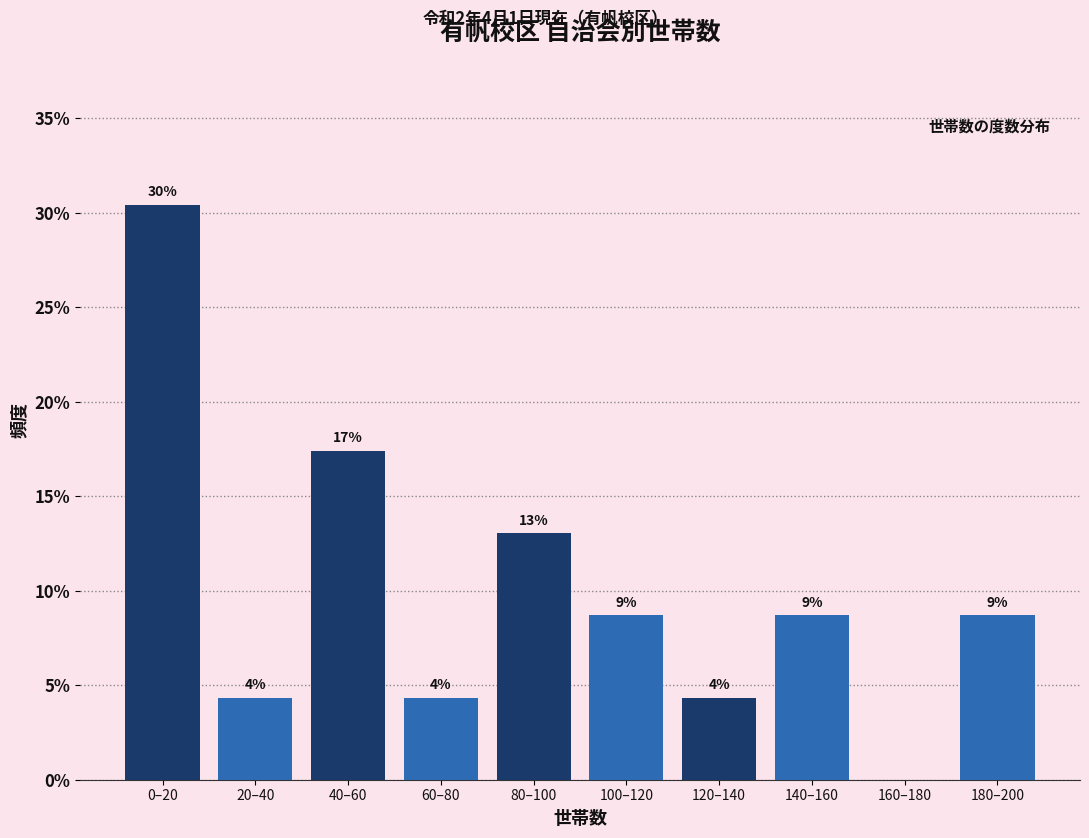

Are the bars horizontal?

No